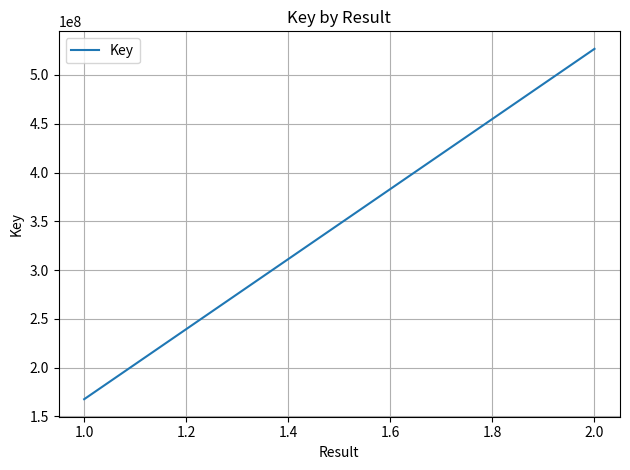

True or false: the data shows 244093782 at 2.0.

False